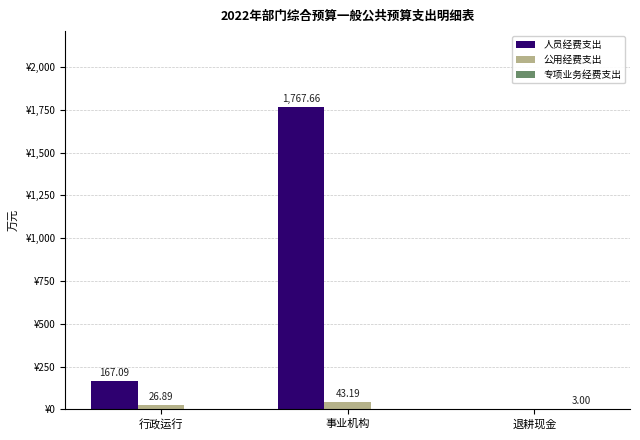

Which series changed the most between 事业机构 and 退耕现金?

人员经费支出